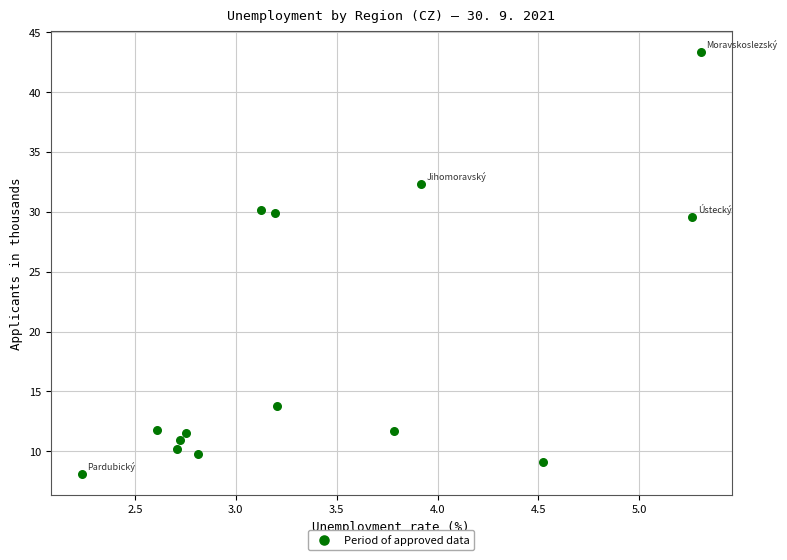

What is the range of Y values (max minus min)?

35.3